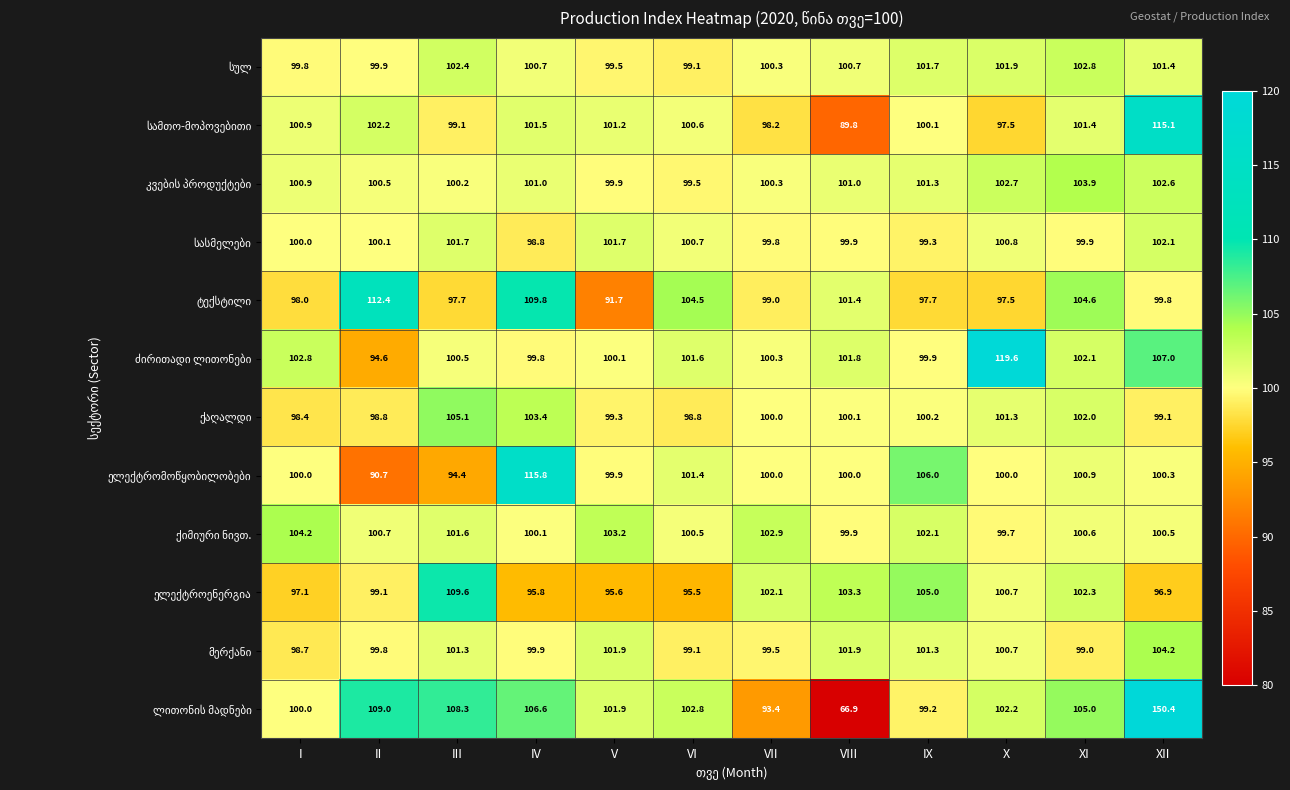

What is the difference between the highest and lowest values at VIII?

36.4